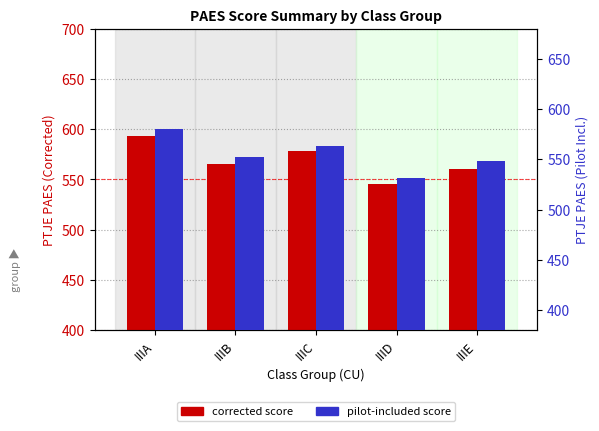

What is the sum of the pilot-included score values at IIID and IIIC?

1095.0